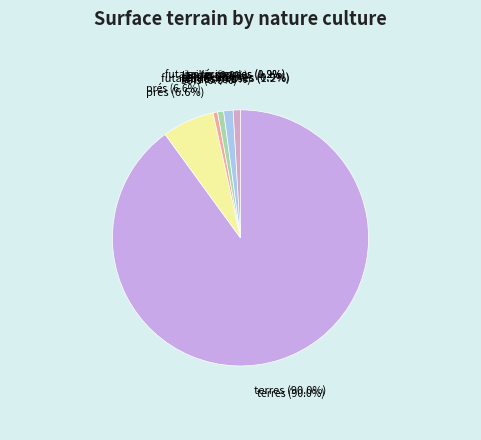

Count the number of slices in the pie.

6